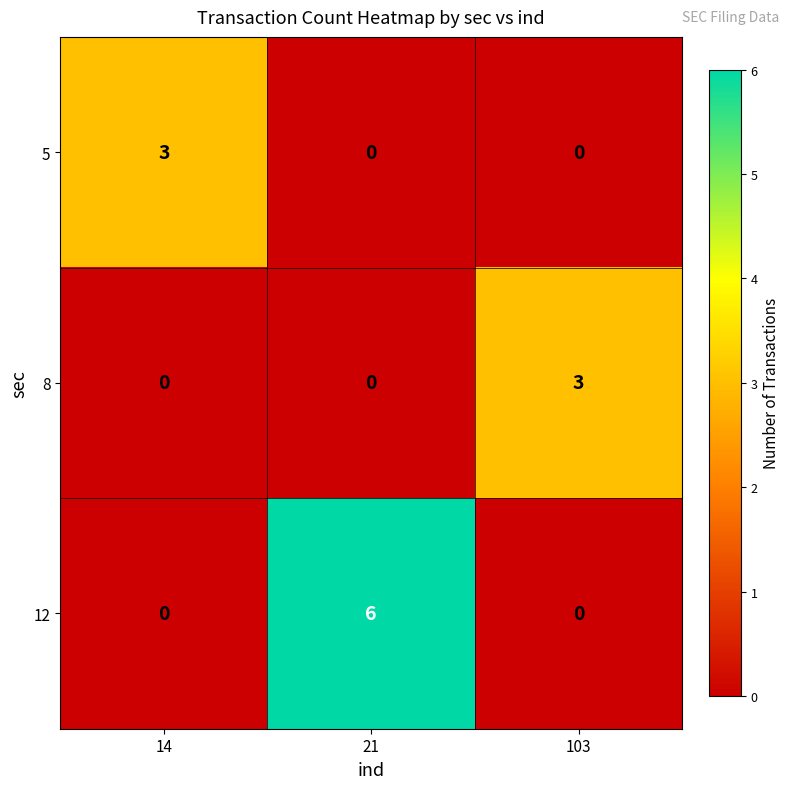

How many data points in 5 are above 0?

1